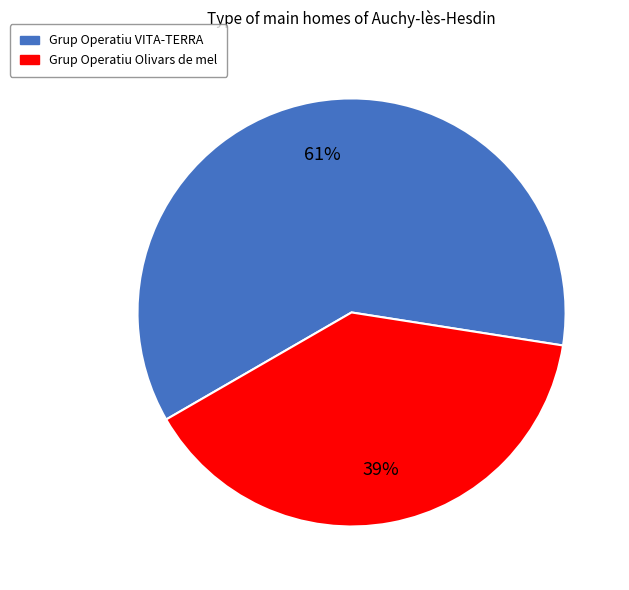

Combined, do Grup Operatiu Olivars de mel and Grup Operatiu VITA-TERRA account for over 50%?

Yes